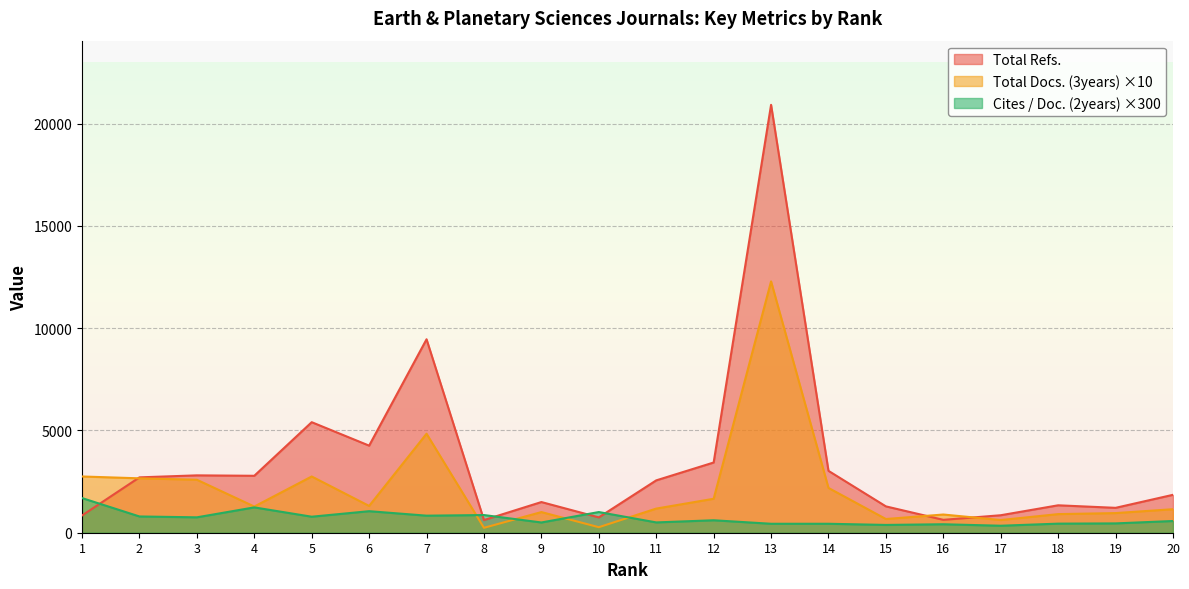

After their last crossing, which series has the higher values: Total Docs. (3years) or Cites / Doc. (2years)?

Total Docs. (3years)